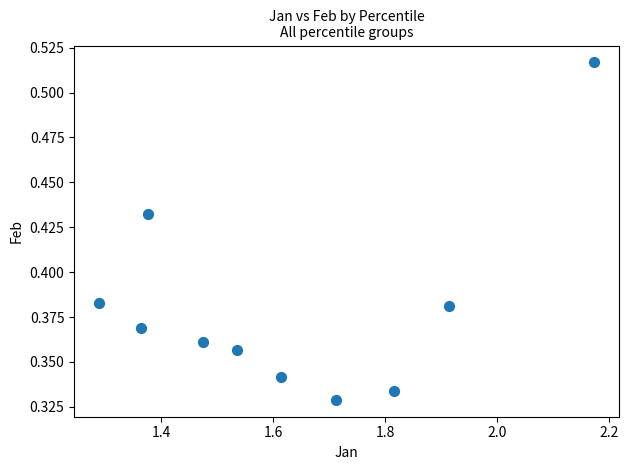

What is the range of X values (max minus min)?

0.9